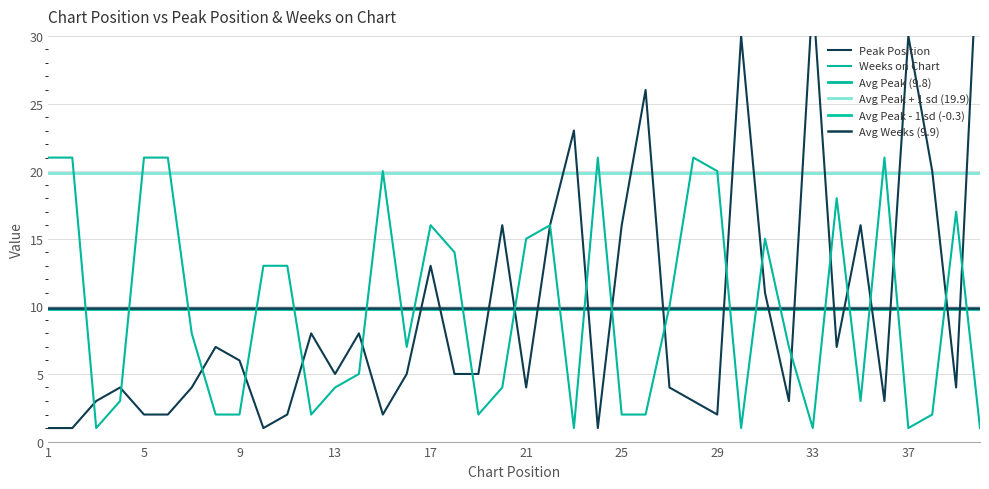

Which series changed the most between 16 and 25?

Peak Position